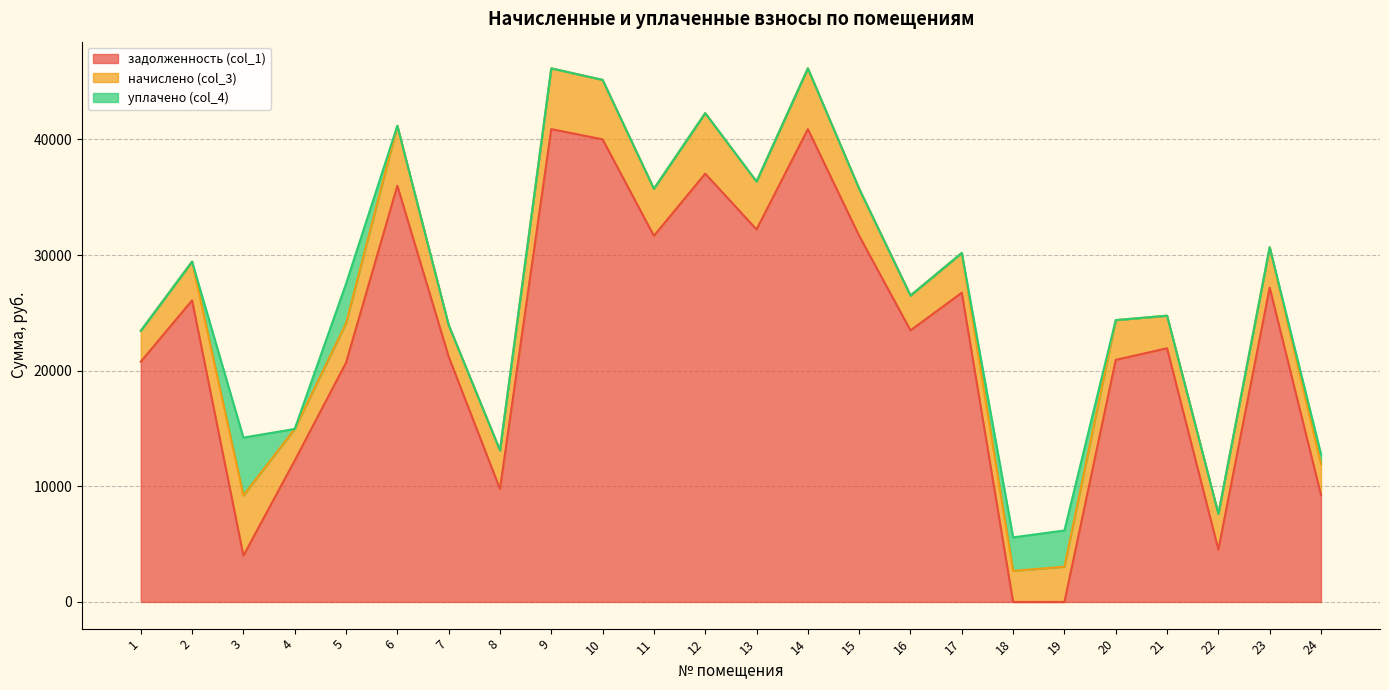

What is the difference between the maximum and minimum values in the задолженность (col_1) series?

40892.4